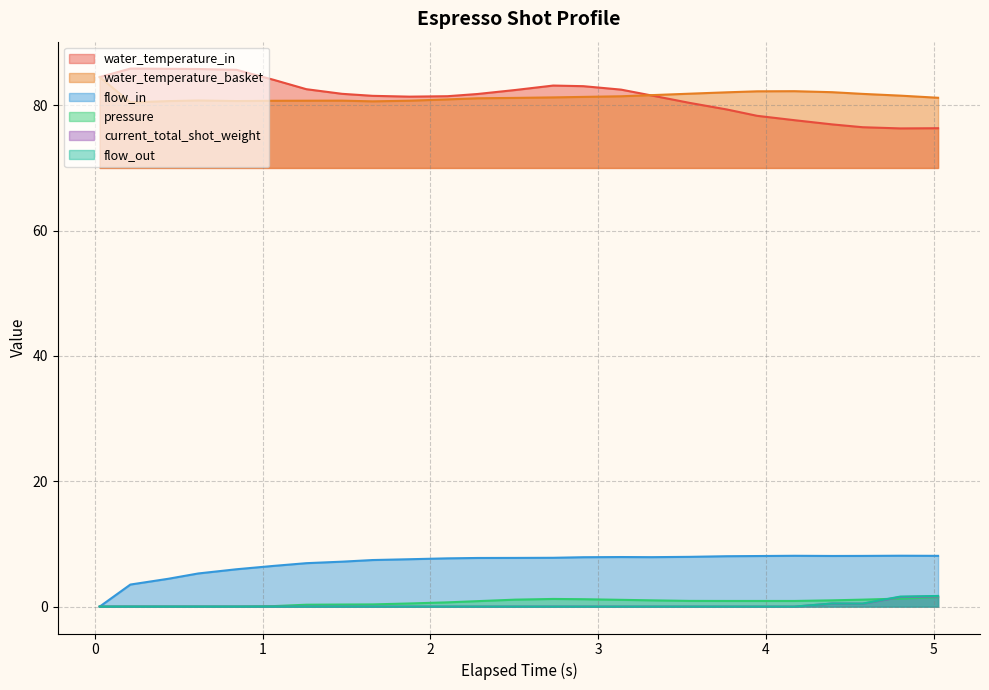

What is the label of the 11th point from the right?

2.912